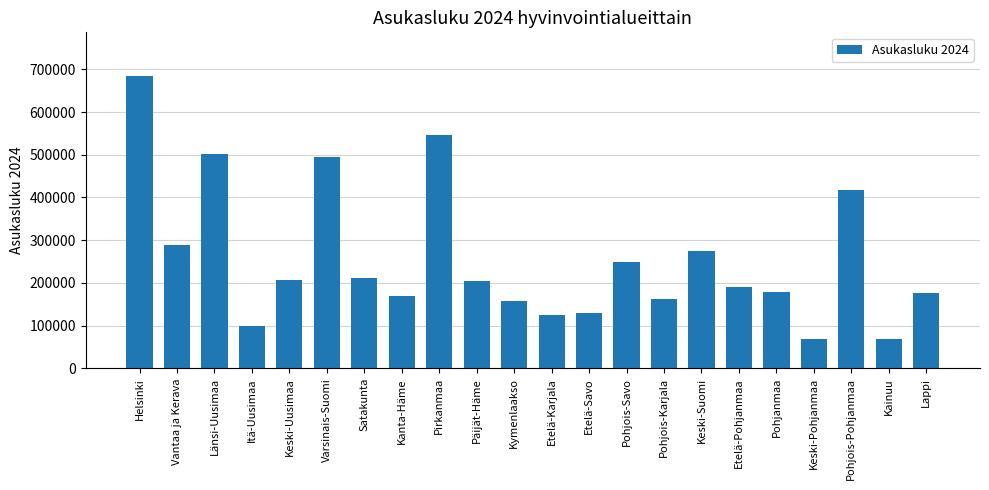

At which category does the chart reach its peak across all series?

Helsinki